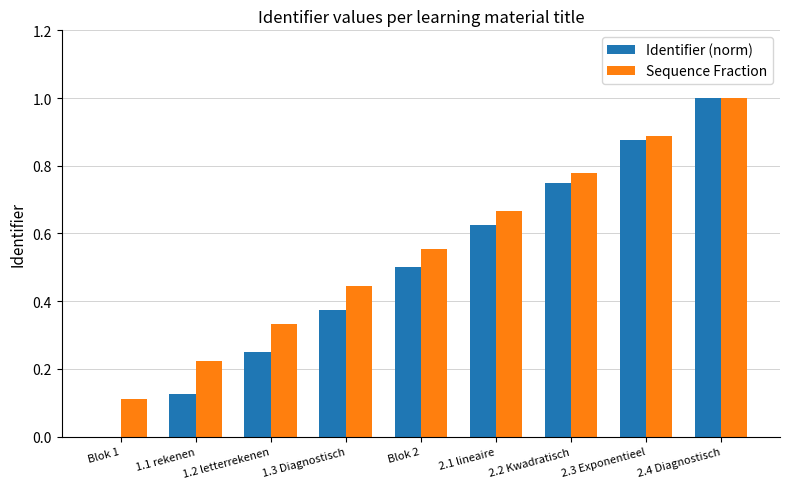

Which series has the largest total across all categories?

Sequence Fraction